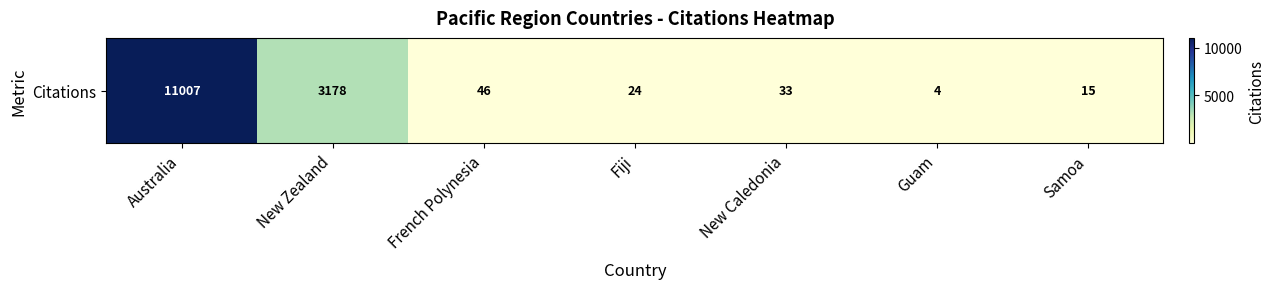

At which label does the data first exceed 33?

Australia